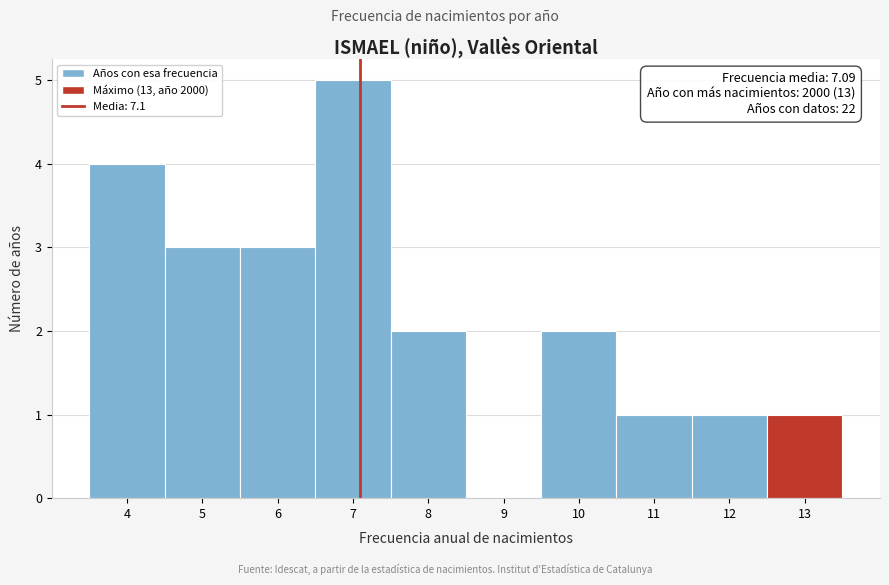

Over which range of the x-axis is the bar tallest?

6.5 to 7.5